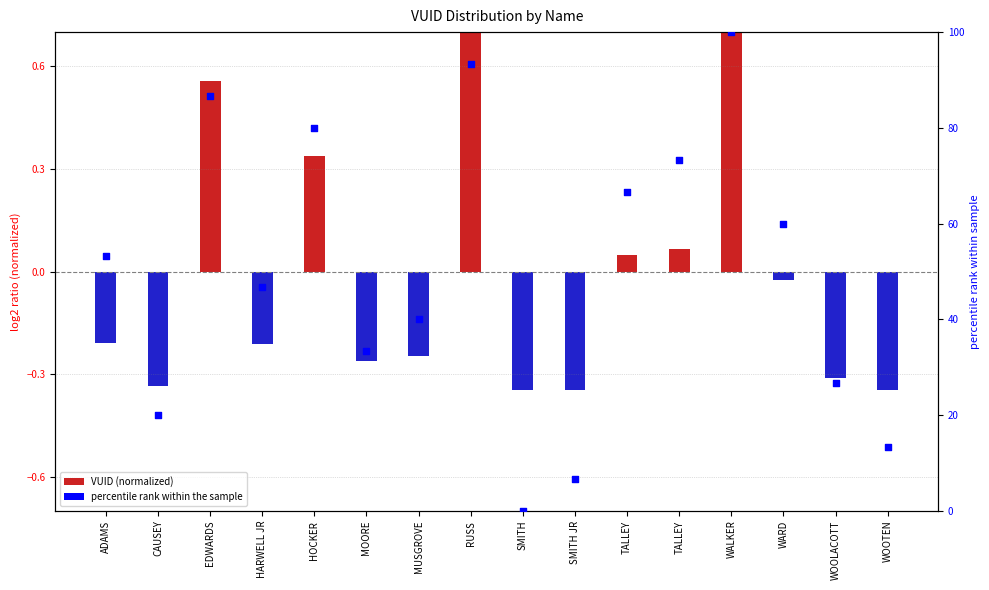

Which series has the largest Y range (max minus min)?

percentile rank within the sample